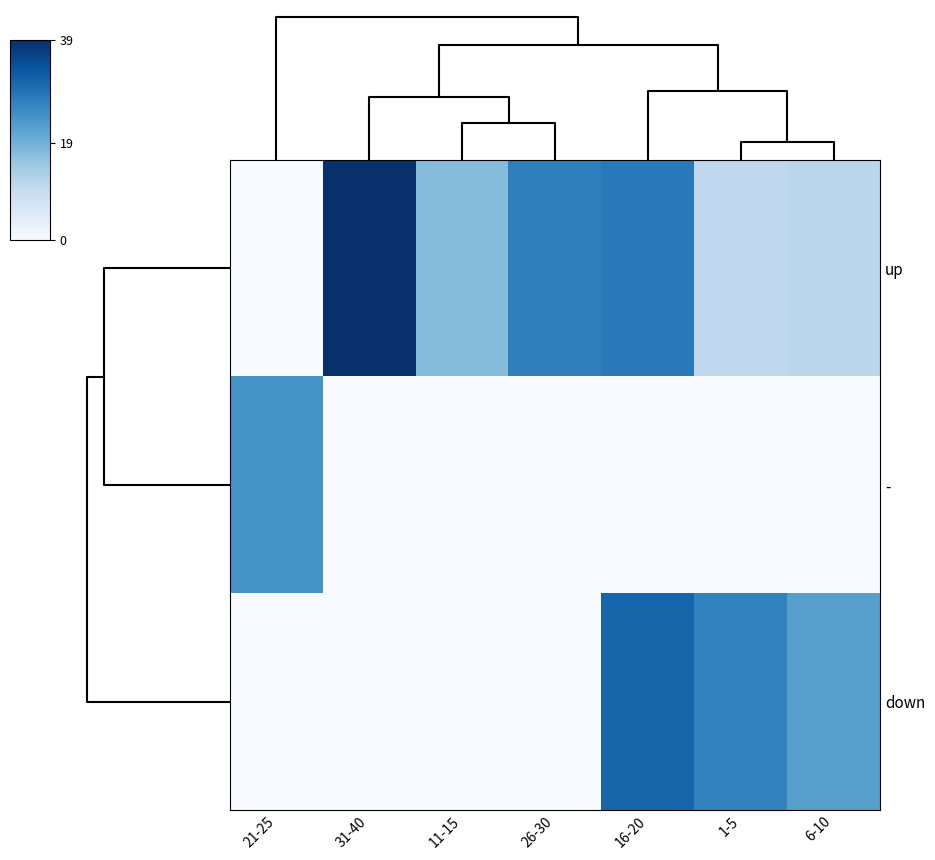

Which series has the largest range (max minus min)?

up